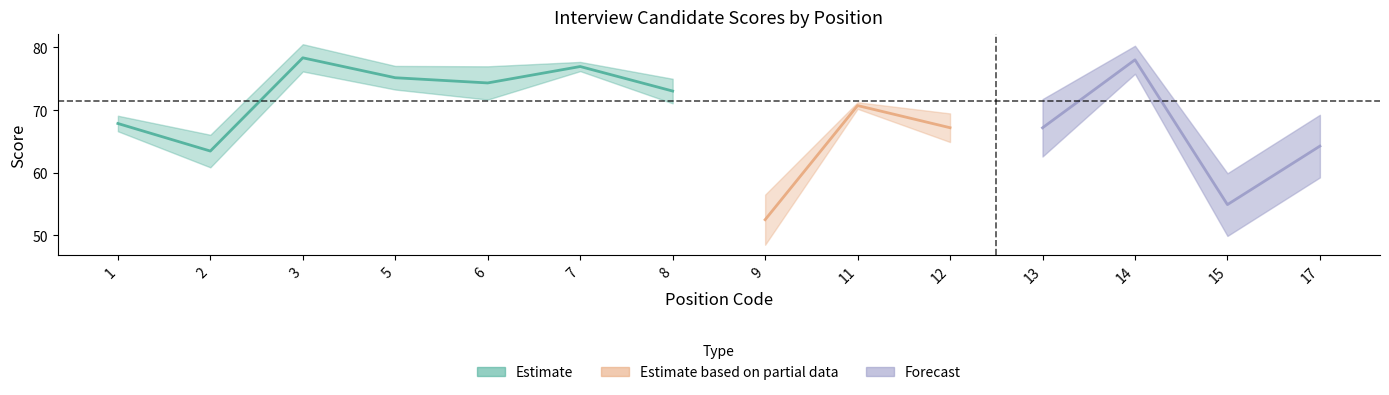

Where does the rank2_scores series first go above 70?

3